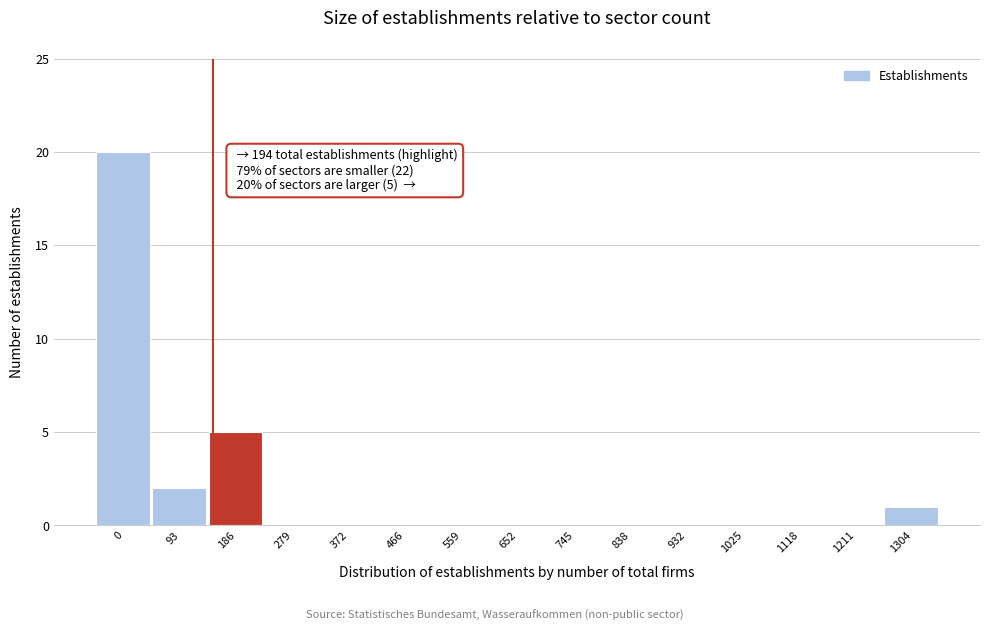

Reading right to left, what are all the values shown in this chart?

1304=1	1211=0	1118=0	1025=0	932=0	838=0	745=0	652=0	559=0	466=0	372=0	279=0	186=5	93=2	0=20